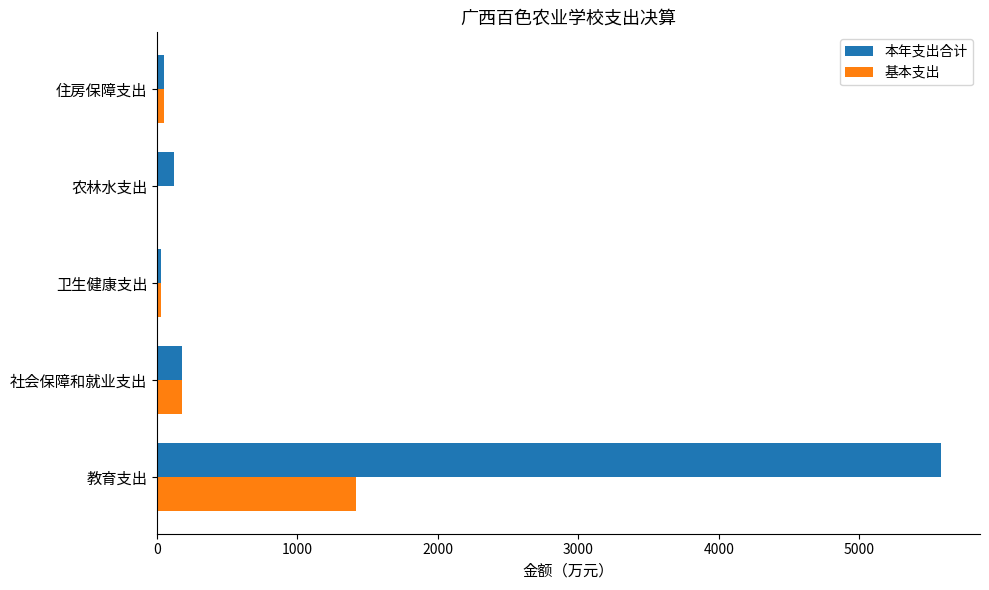

What is the total value across all series at 社会保障和就业支出?

354.0